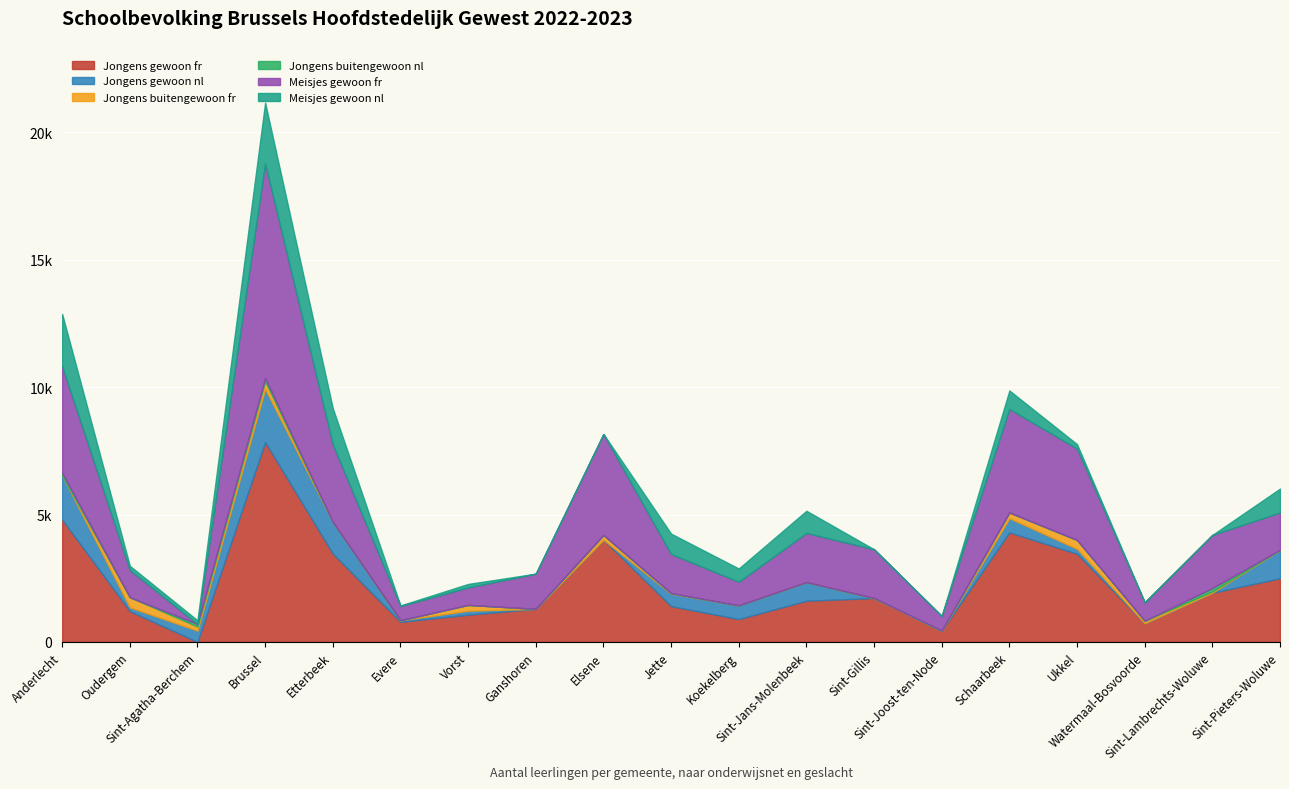

What position from the left is Evere?

6